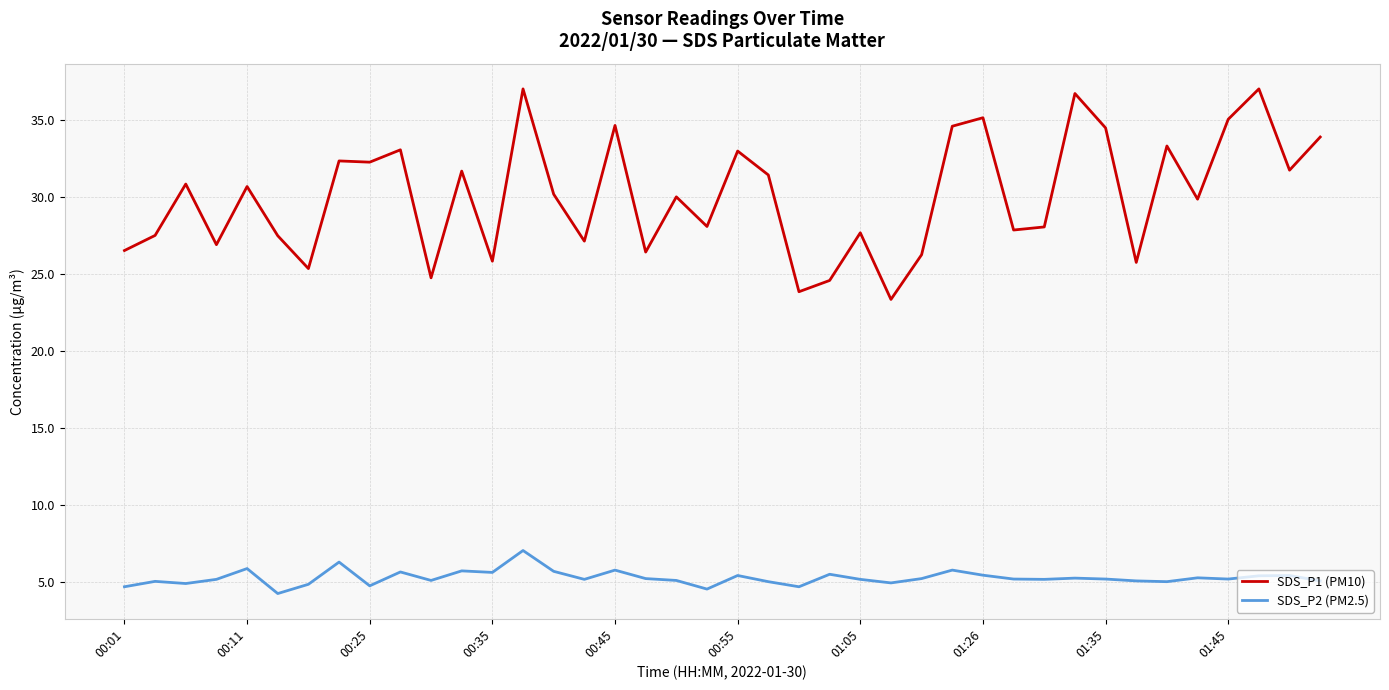

True or false: SDS_P2 (PM2.5) and SDS_P1 (PM10) cross at least once.

False